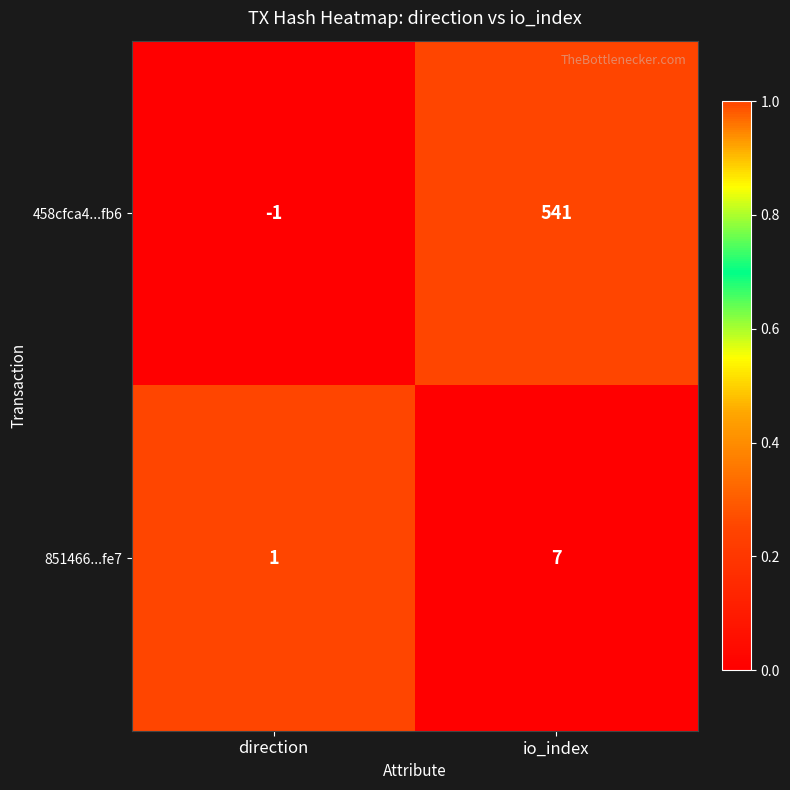

What is the difference between the 458cfca4...fb6 values at io_index and direction?

542